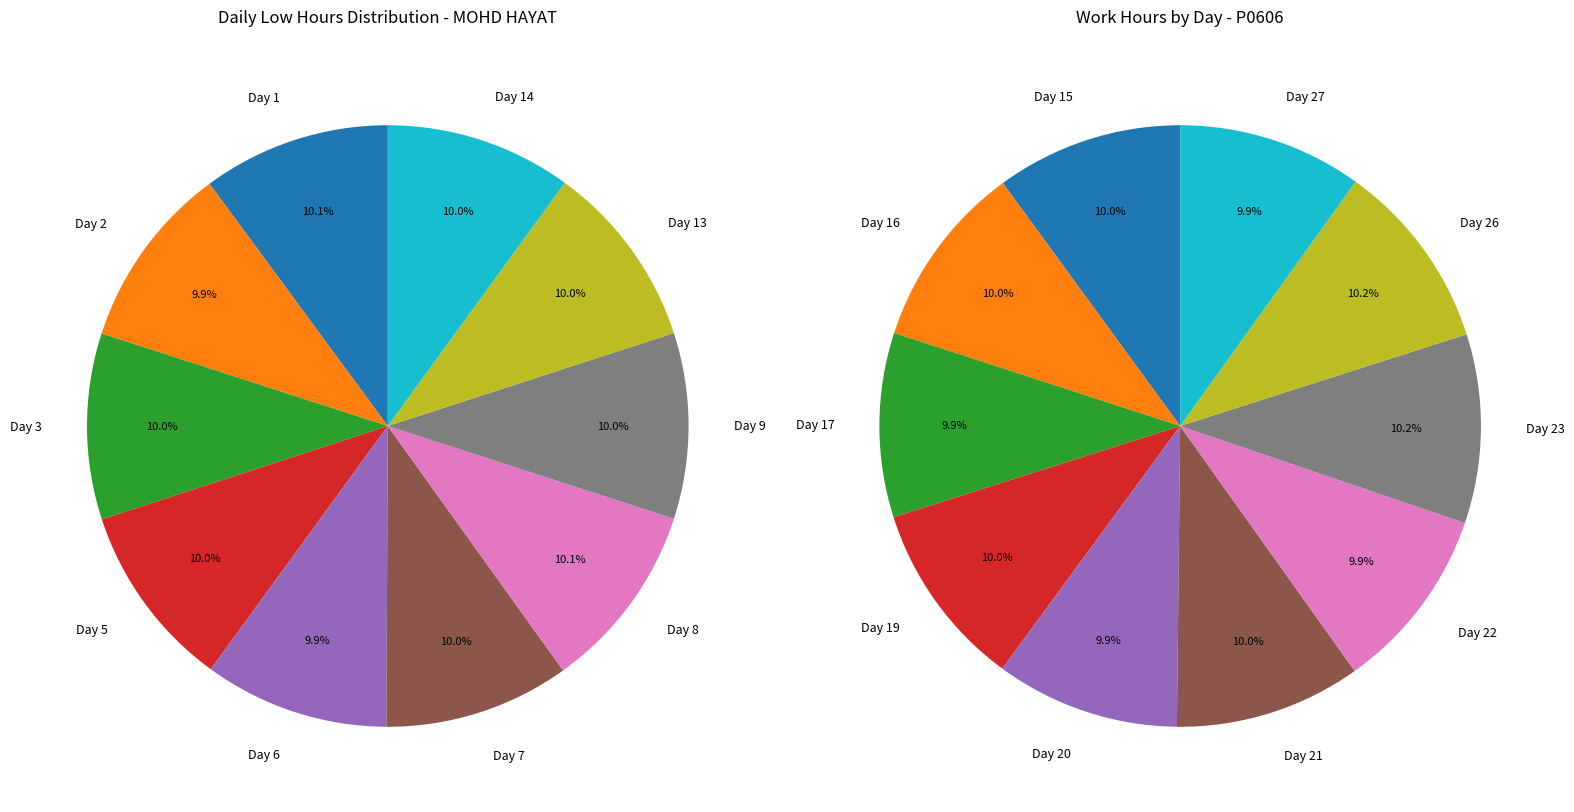

Approximately how many times larger is the value at Day 17 compared to Day 15?

1.0